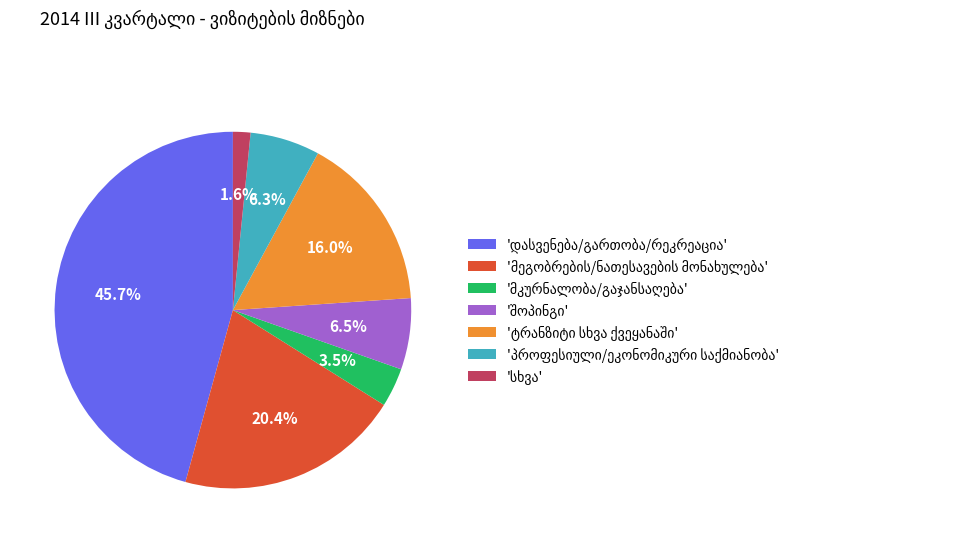

Does any single category account for the majority?

No